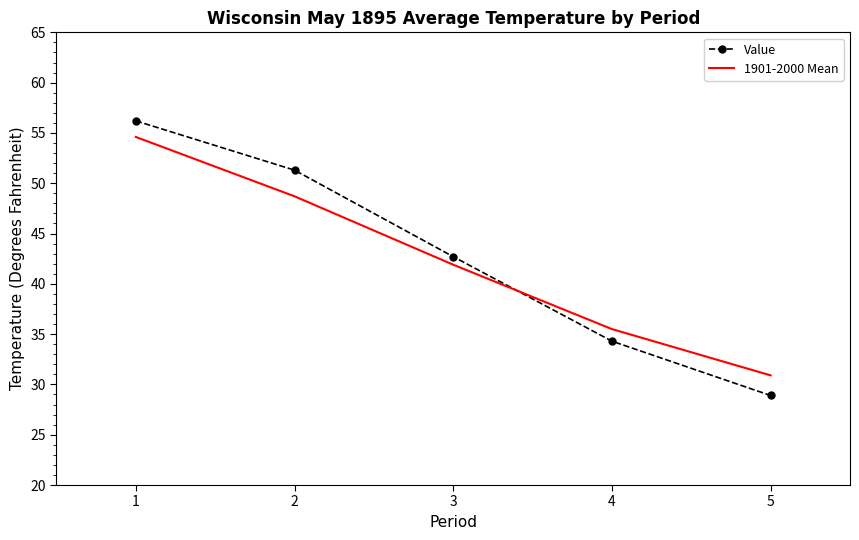

What is the difference between the maximum and minimum values in the Value series?

27.3